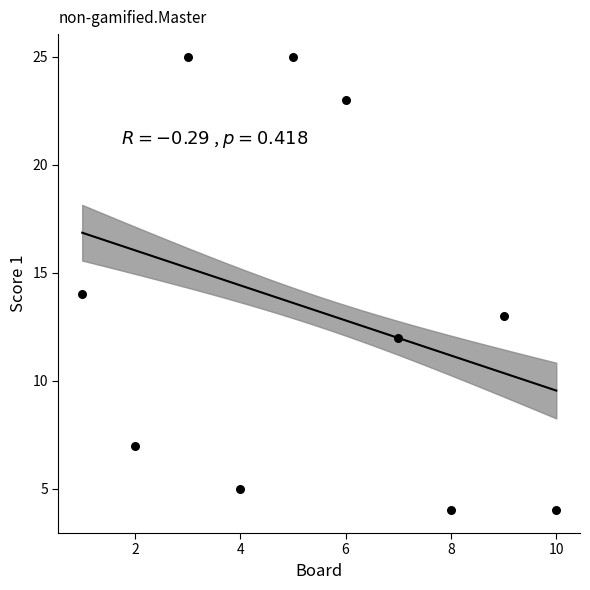

What is the average X value?

6